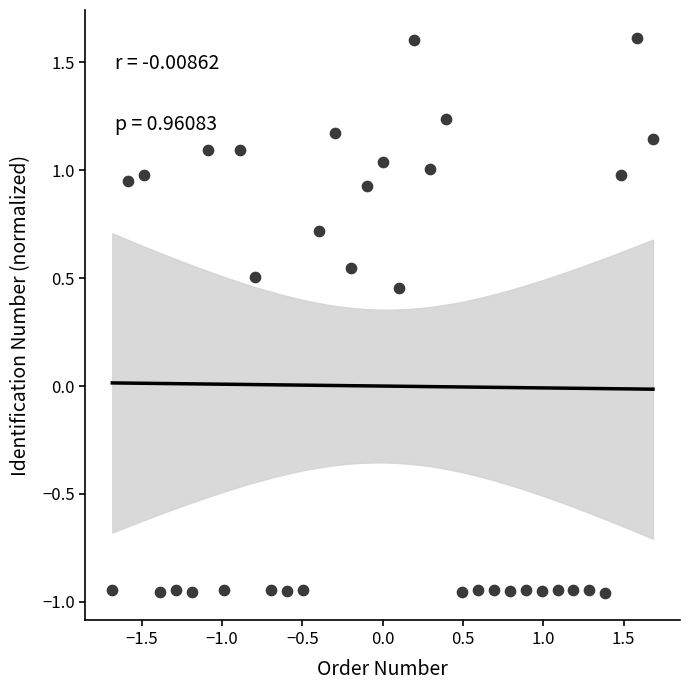

What is the range of X values (max minus min)?

3.4